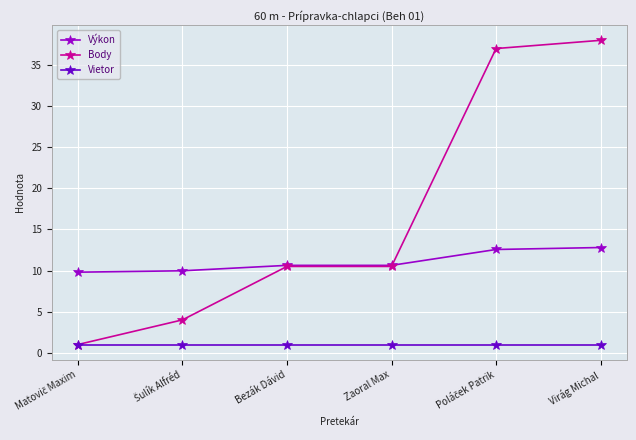

At which label does Body first exceed 10?

Bezák Dávid